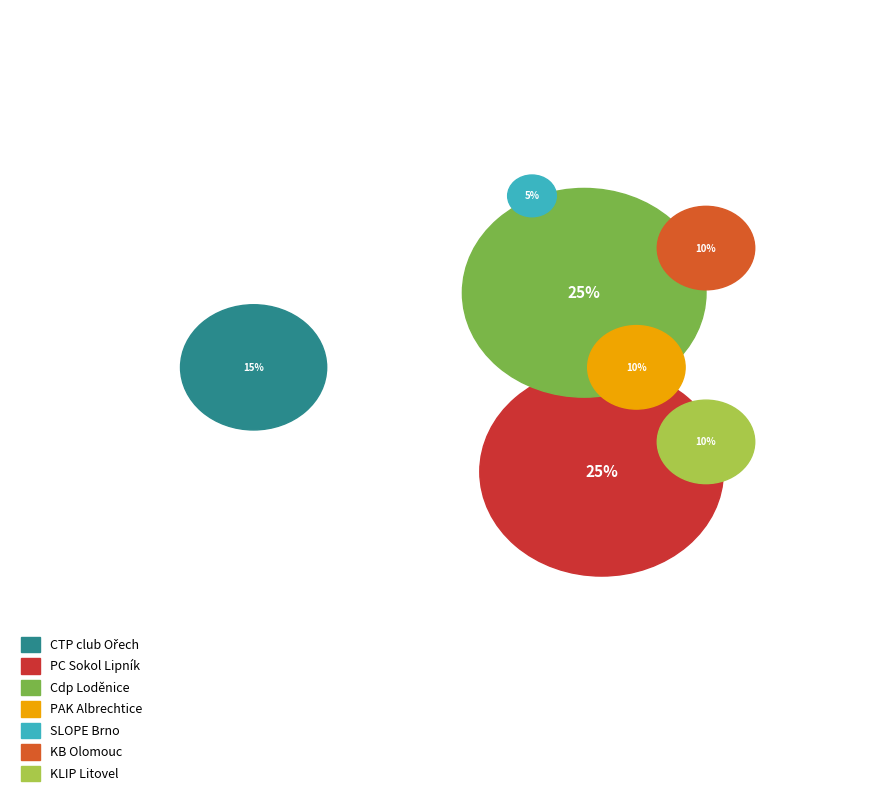

Is it true that KB Olomouc is 25% of the pie?

False